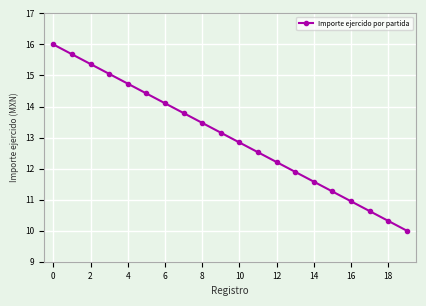

What is the sum of all values?

260.0